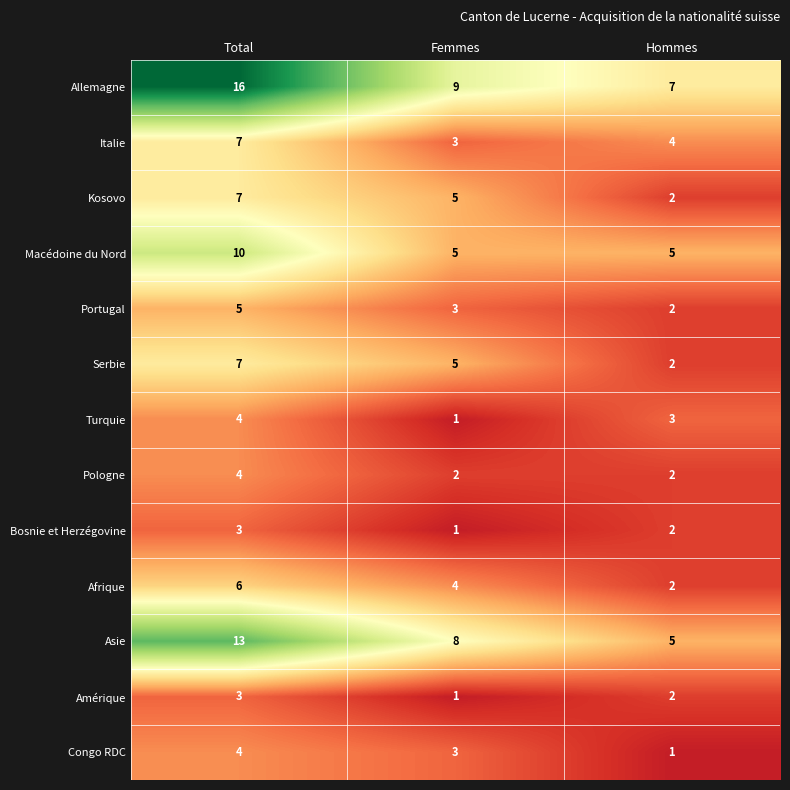

What is the sum of all Portugal values?

10